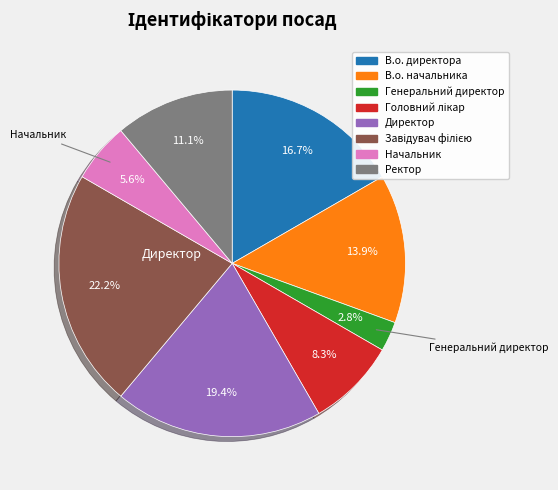

Does В.о. начальника account for over 50% of the chart?

No